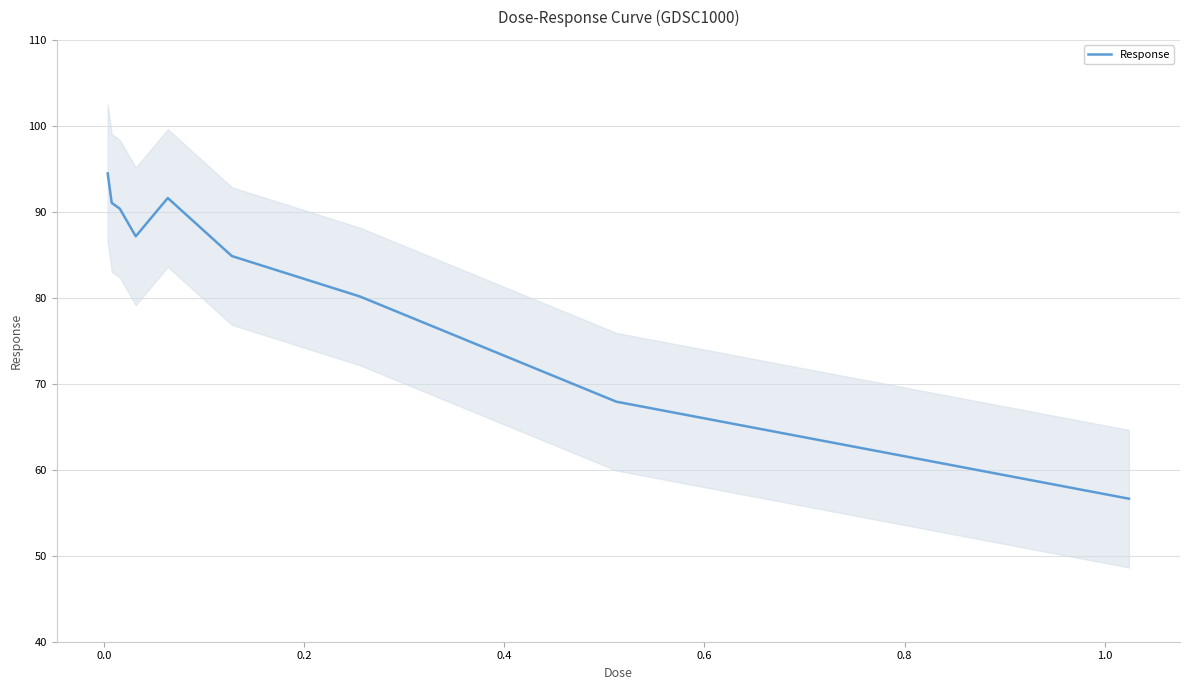

What is the minimum value for Response?

56.6